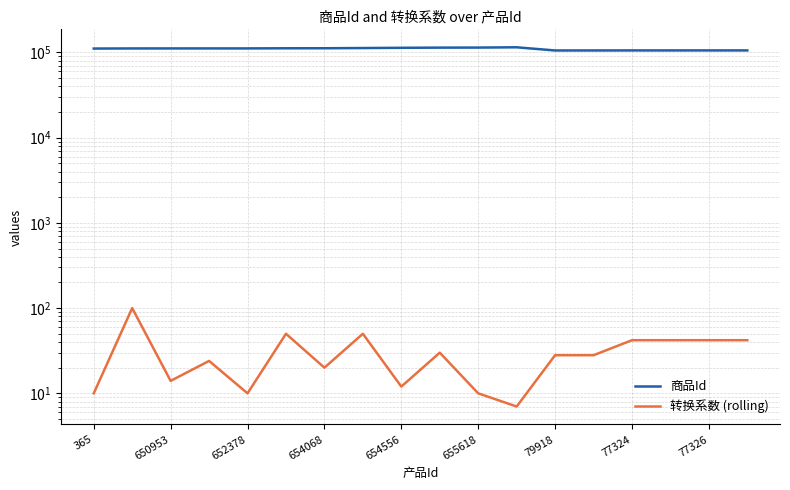

What is the difference between the second highest and minimum values in the 转换系数 (rolling) series?

43